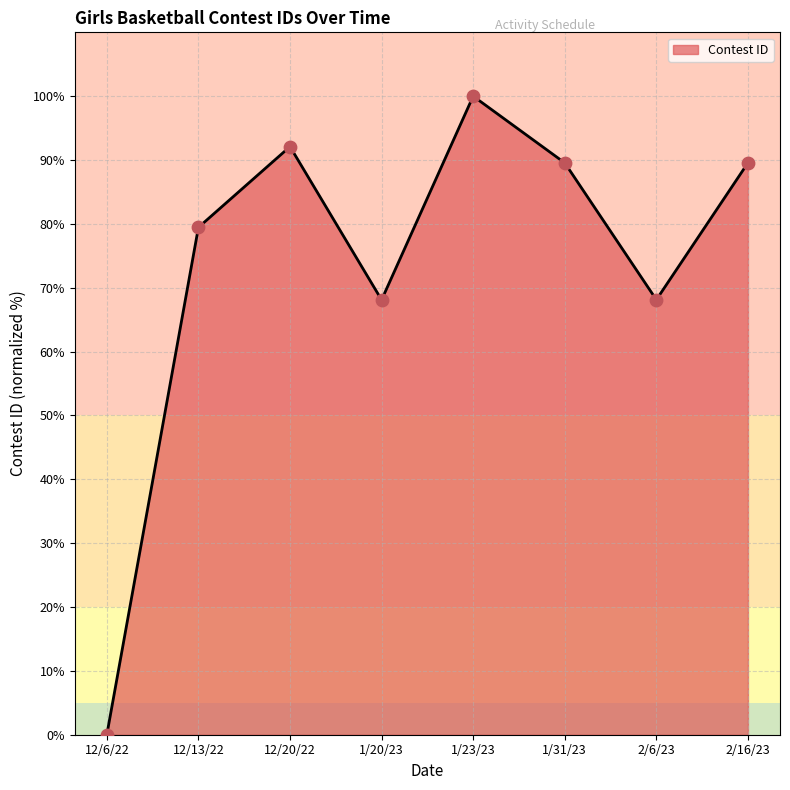

What is the change in value from 12/20/22 to 2/6/23?

-24.0